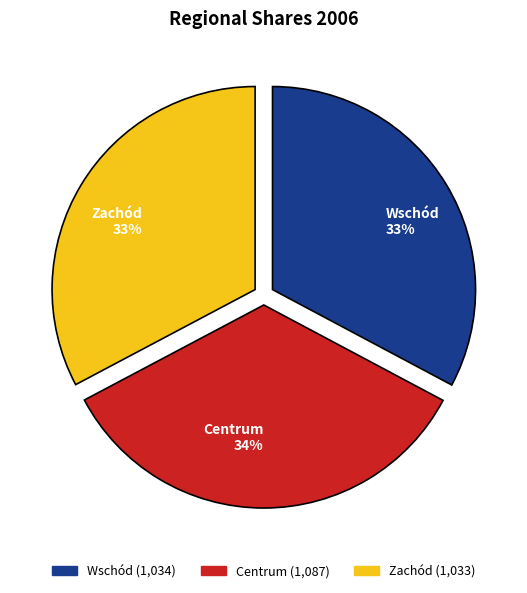

Do Wschód and Centrum together represent more than half of the pie?

Yes